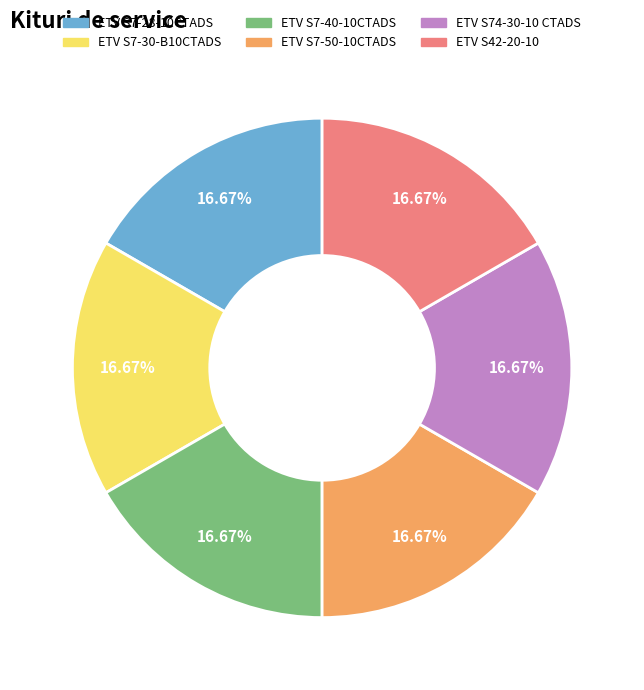

Count the number of slices in the pie.

6